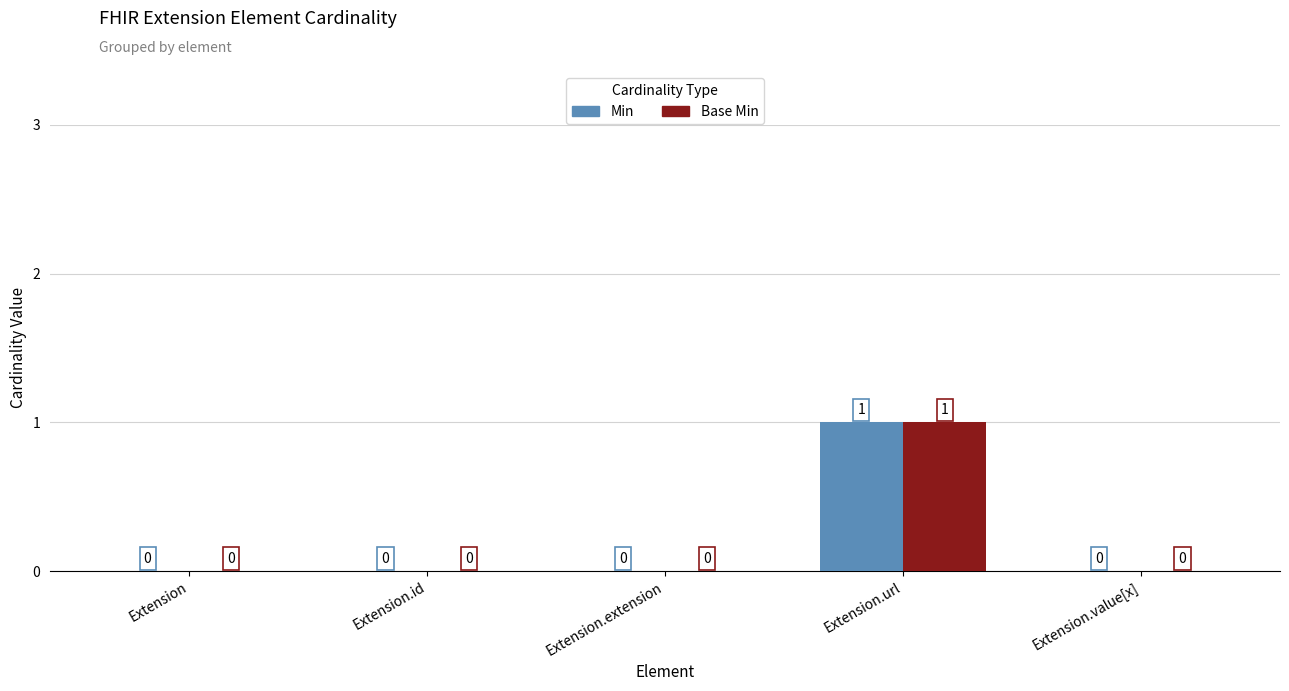

At which label does Min reach its peak?

Extension.url